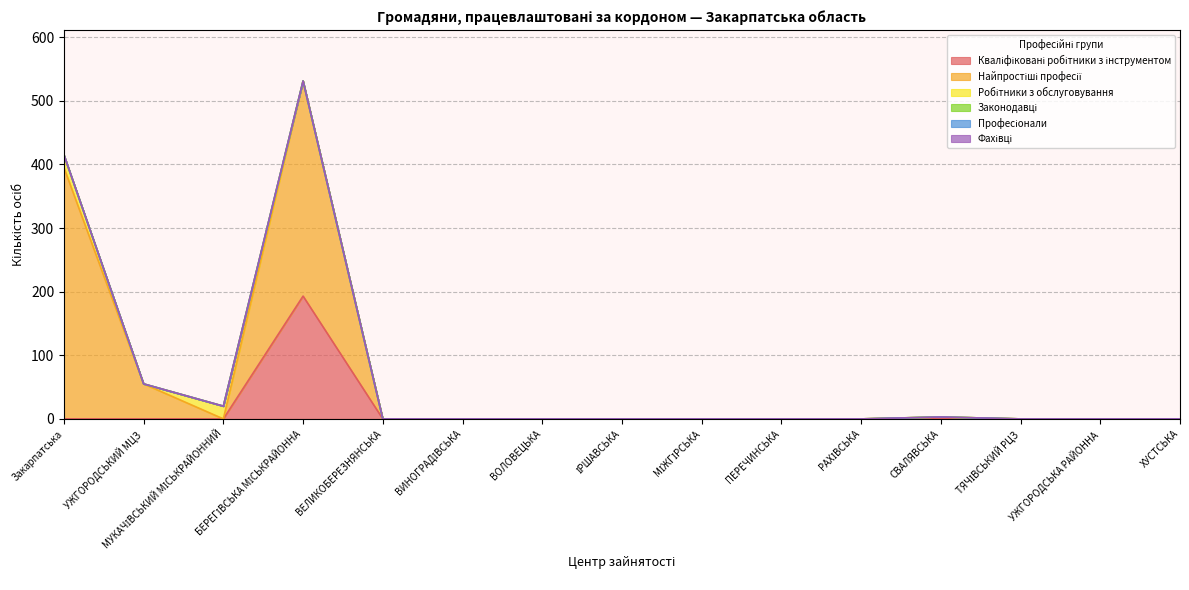

Is the value of Фахівці at ВОЛОВЕЦЬКА greater than the value of Робітники з обслуговування at ВОЛОВЕЦЬКА?

No